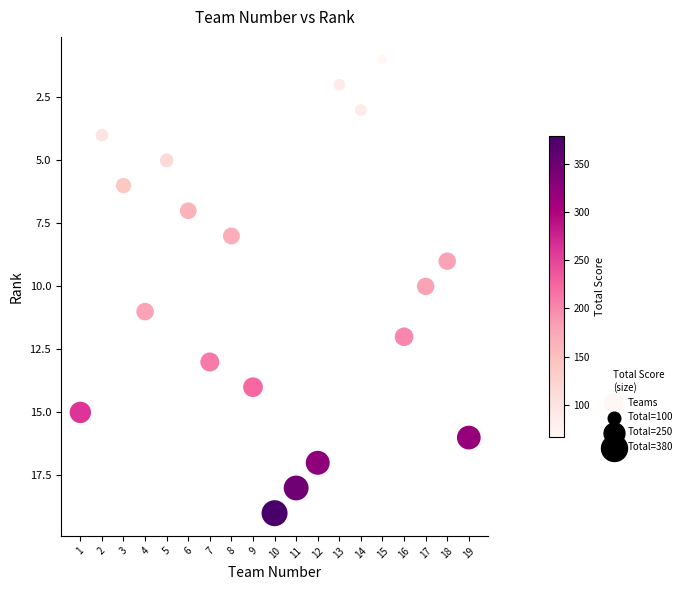

What is the range of X values (max minus min)?

18